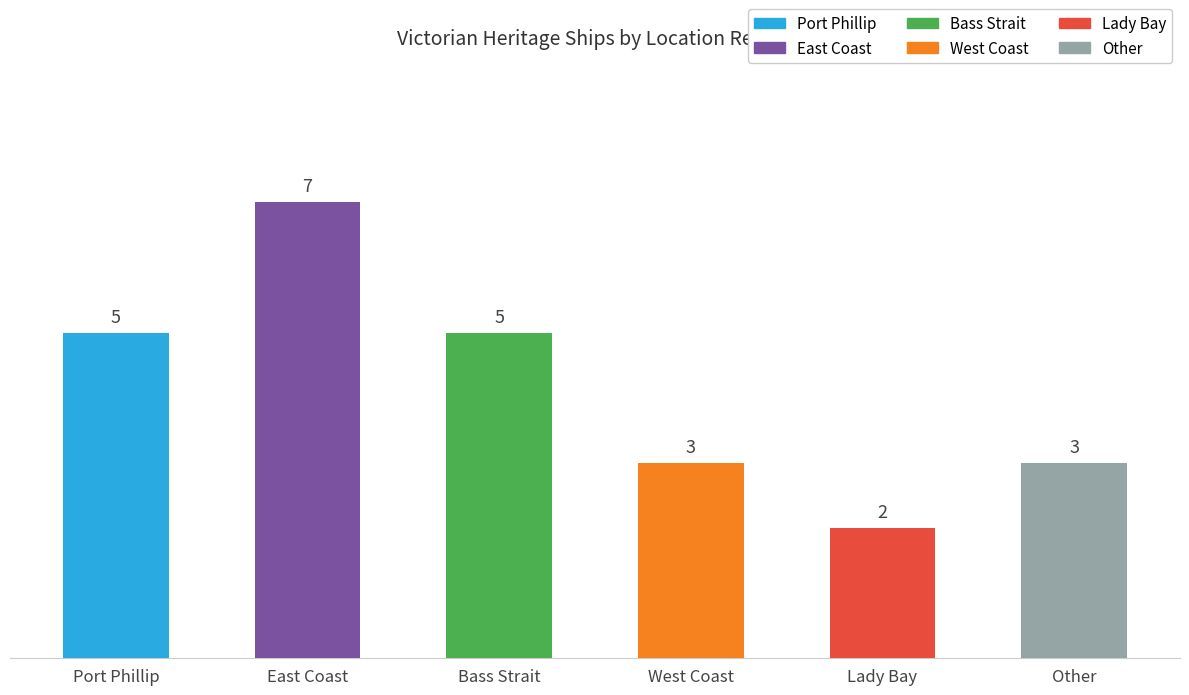

Reading left to right, extract all data points from this chart.

5	7	5	3	2	3